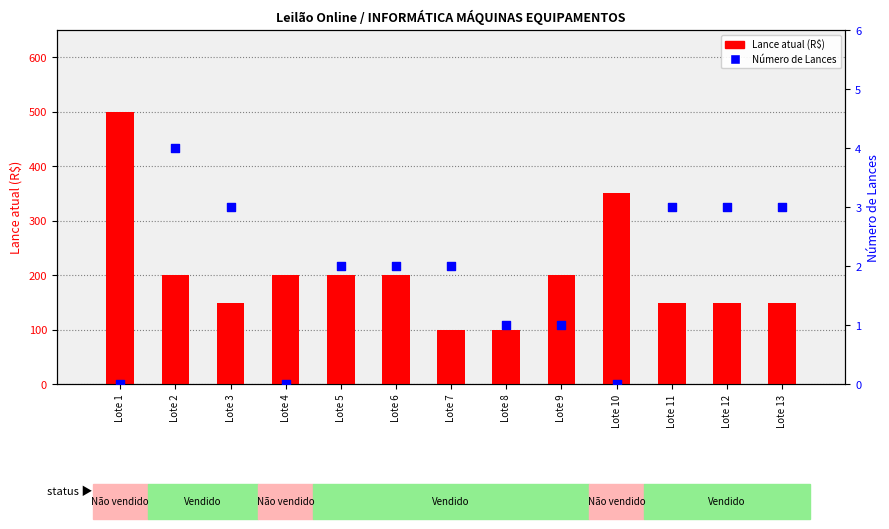

Which series has the largest Y range (max minus min)?

Lance atual (R$)